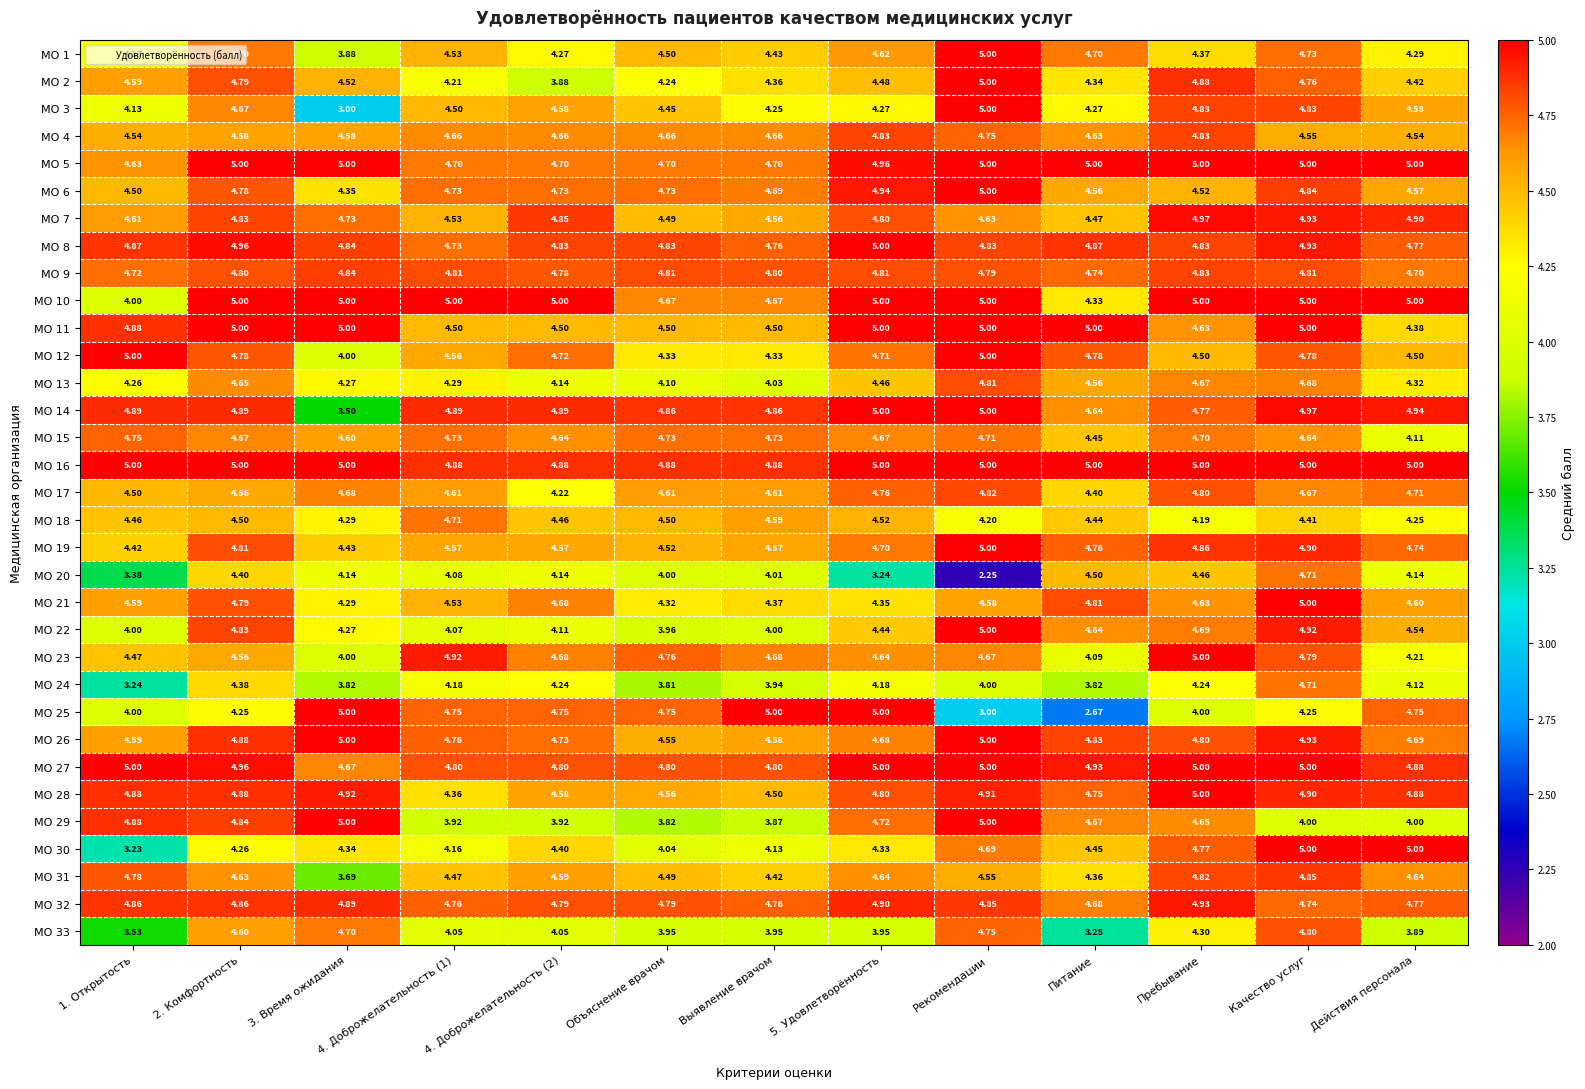

Is the value of МО 15 at 3. Время ожидания greater than the value of МО 18 at Выявление врачом?

Yes